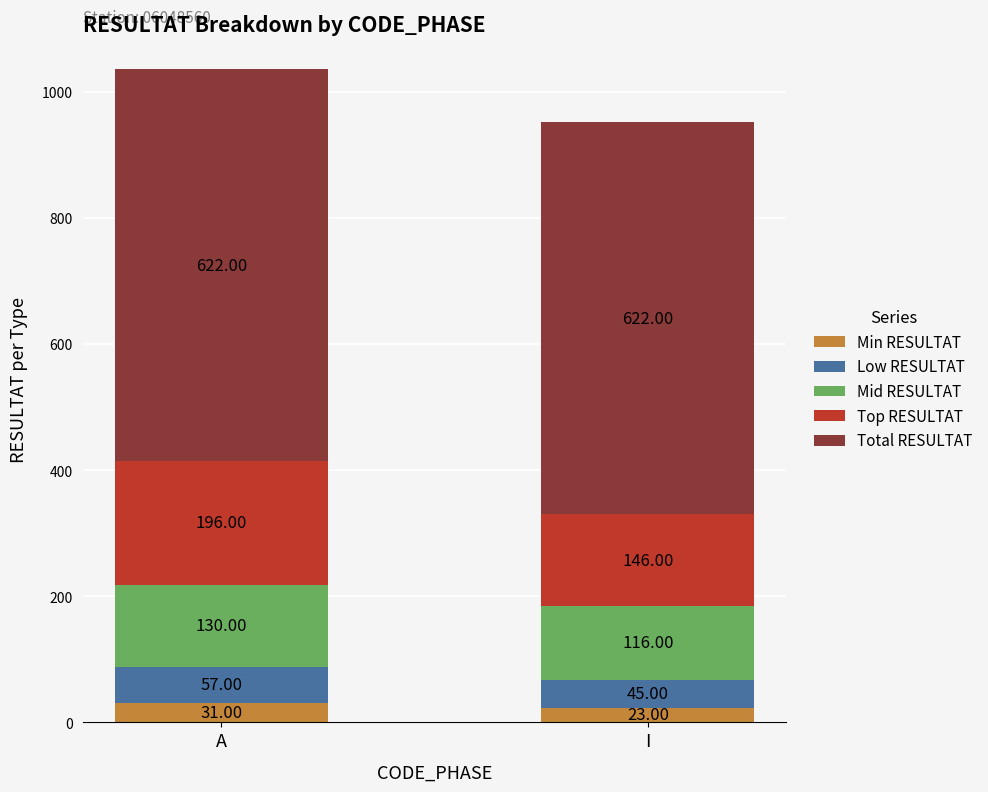

At which category is the sum across all series the highest?

A